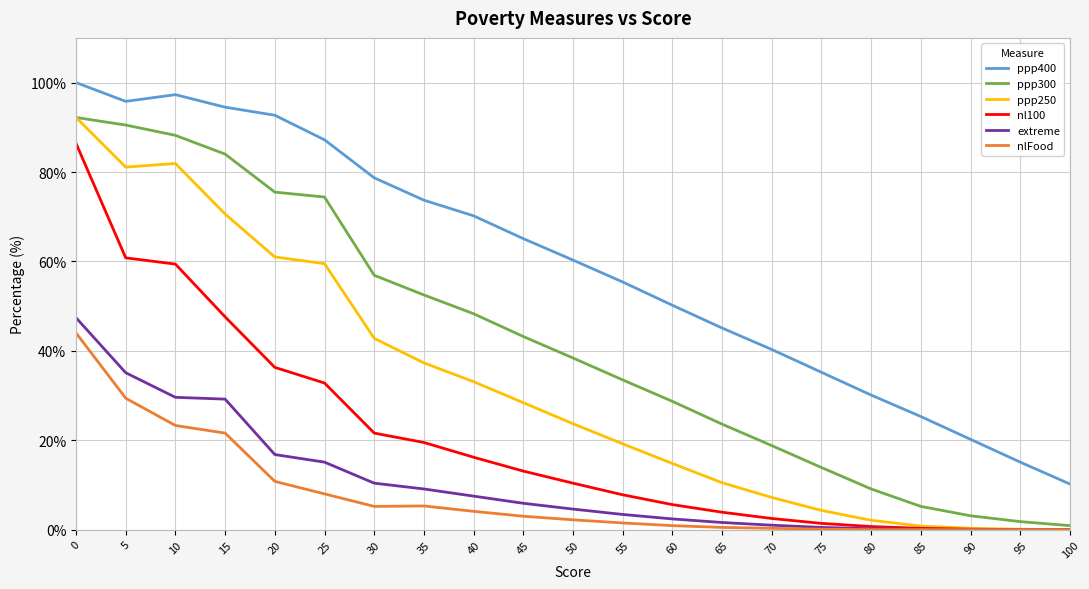

Does the chart display data point markers on the line(s)?

No